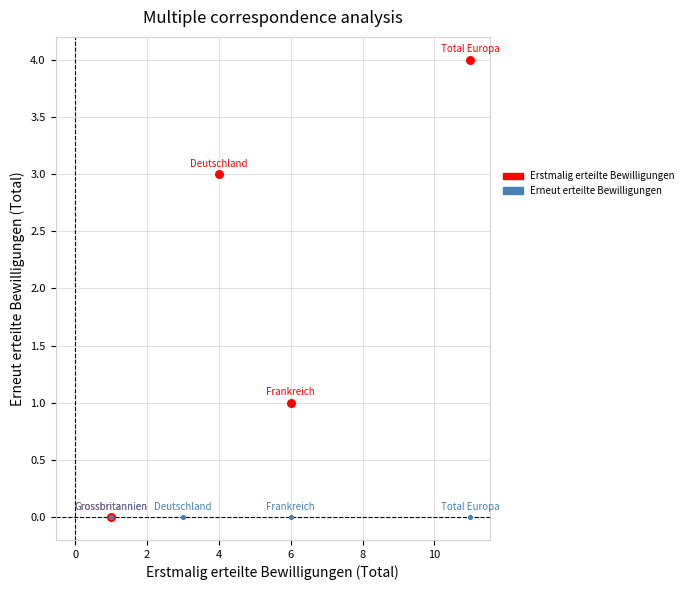

Which series contains the highest Y value?

Erstmalig erteilte Bewilligungen